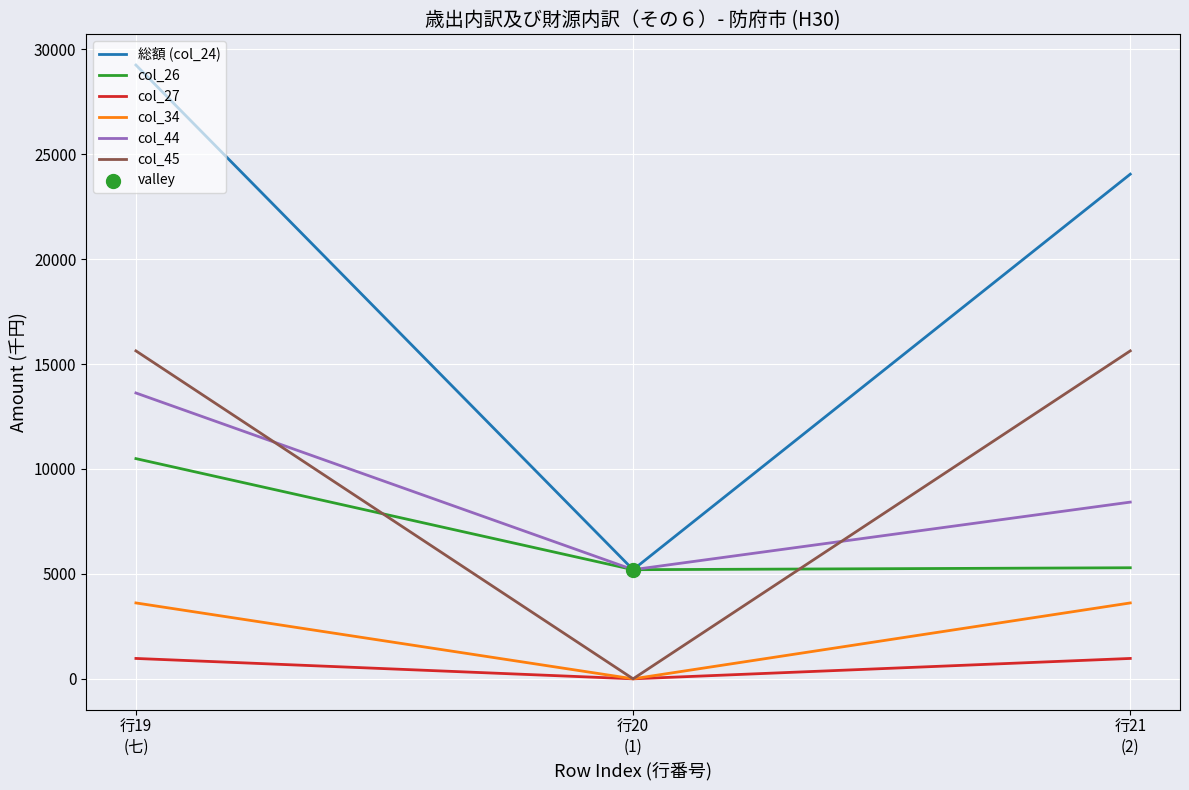

Which series has the largest range (max minus min)?

総額 (col_24)